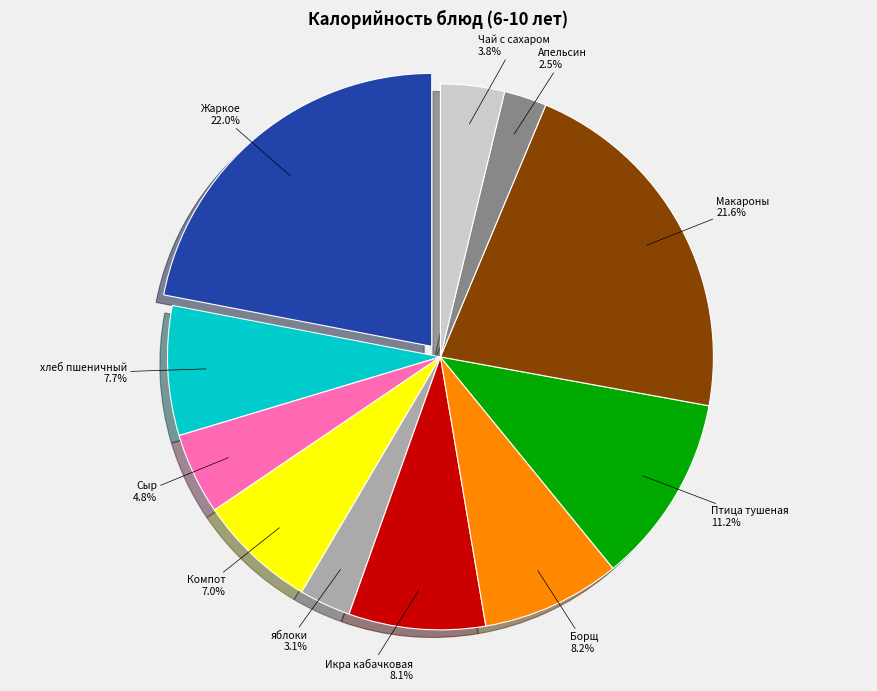

Combined, do Икра кабачковая and Борщ account for over 50%?

No